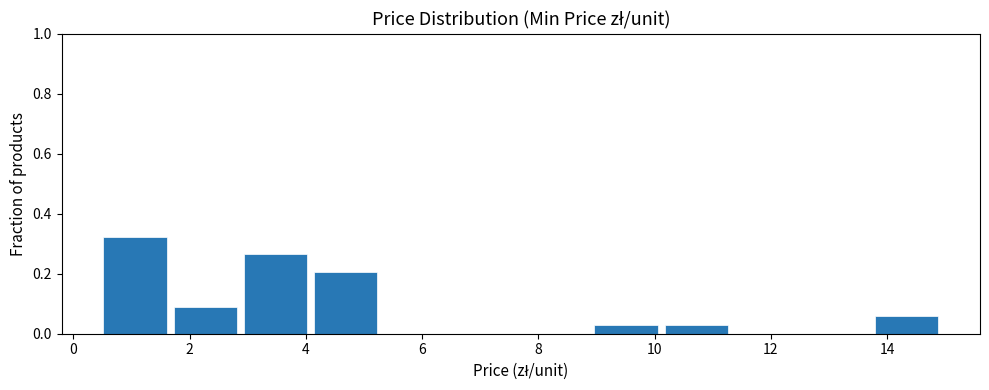

How tall is the bar that spans 13.8 to 15.0 on the x-axis? Neither the bar edges nor the heights are printed on the chart, so give them approximately, as read against the axes.

0.06